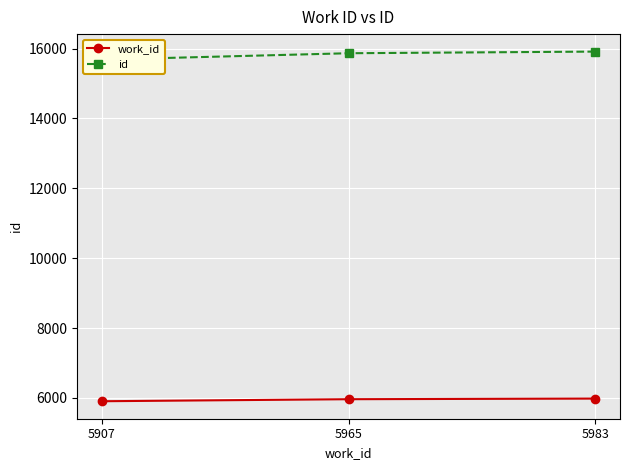

List the labels in order of id value, largest first.

5983, 5965, 5907